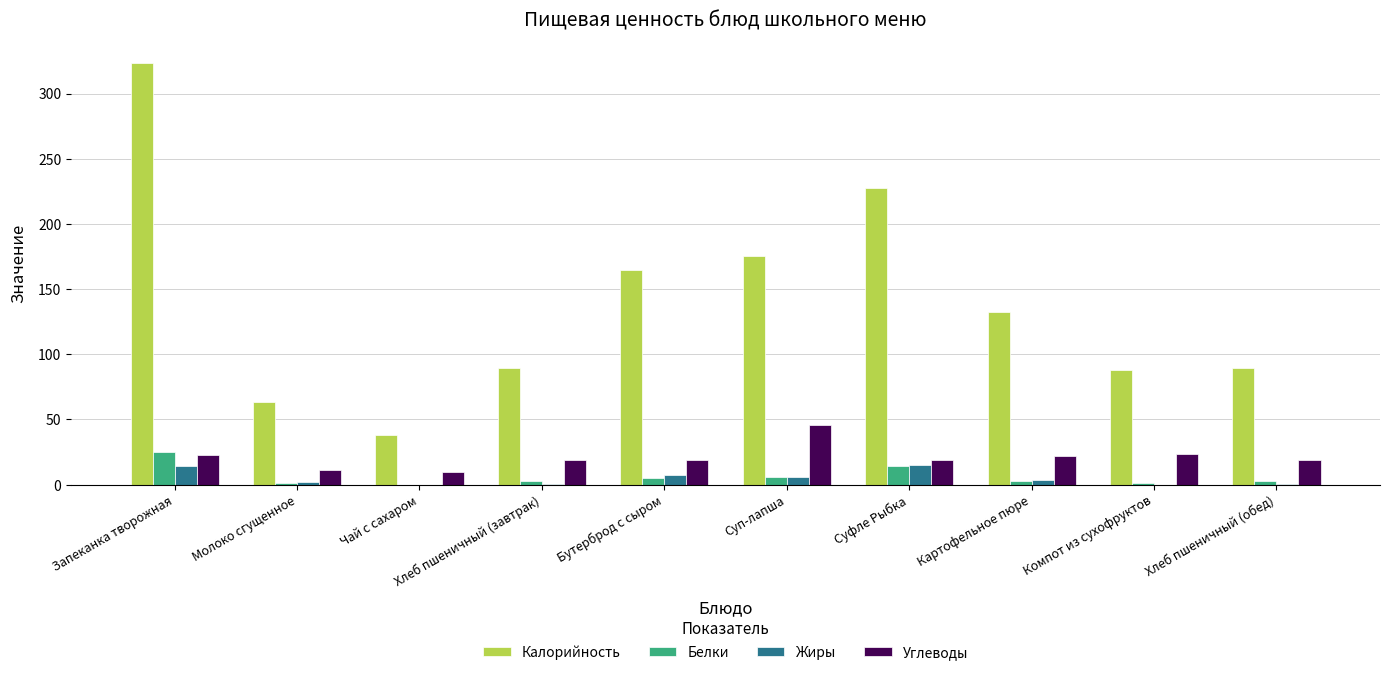

The Калорийность series shows 87.6 at Компот из сухофруктов. True or false?

True